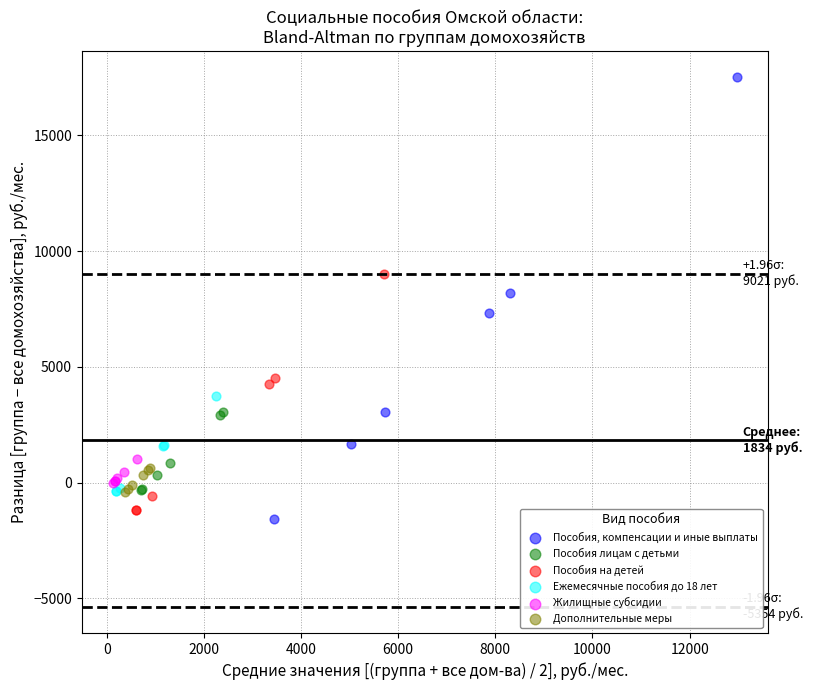

What are all the series names shown in the legend?

Пособия, компенсации и иные выплаты, Пособия лицам с детьми, Пособия на детей, Ежемесячные пособия до 18 лет, Жилищные субсидии, Дополнительные меры